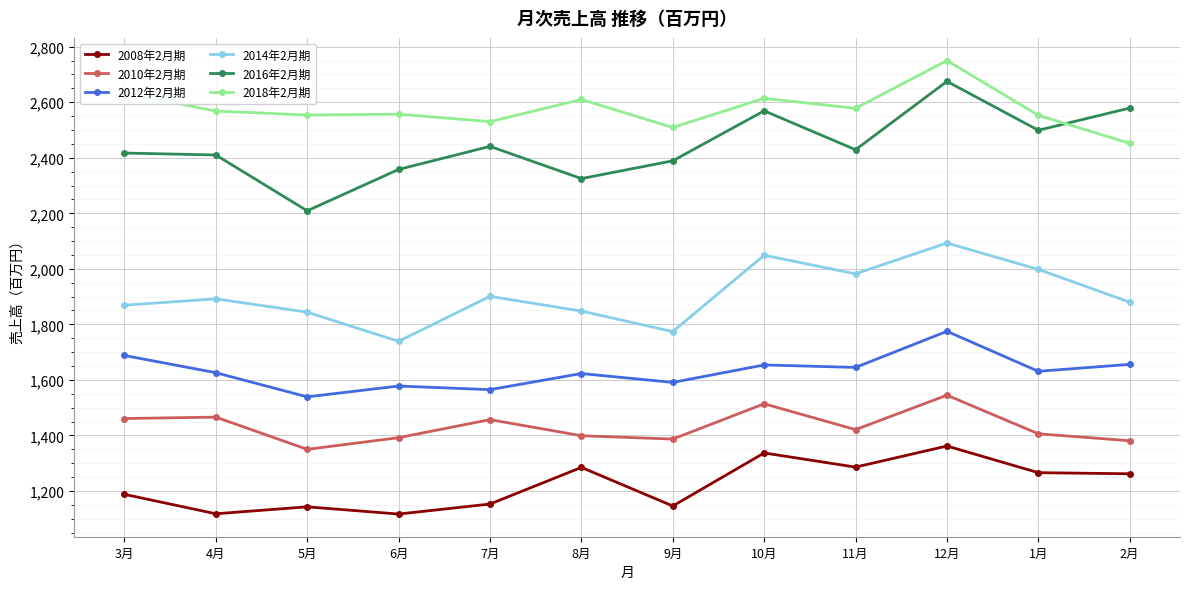

At 7月, list the series in order from largest to smallest.

2018年2月期, 2016年2月期, 2014年2月期, 2012年2月期, 2010年2月期, 2008年2月期